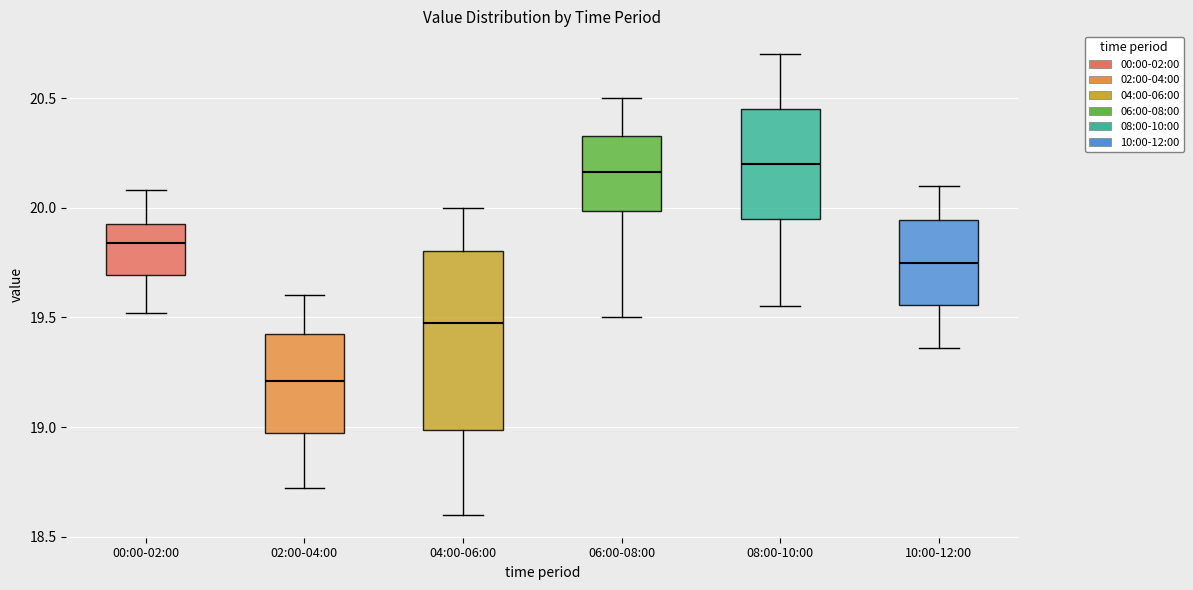

Which box's median line is the lowest?

02:00-04:00